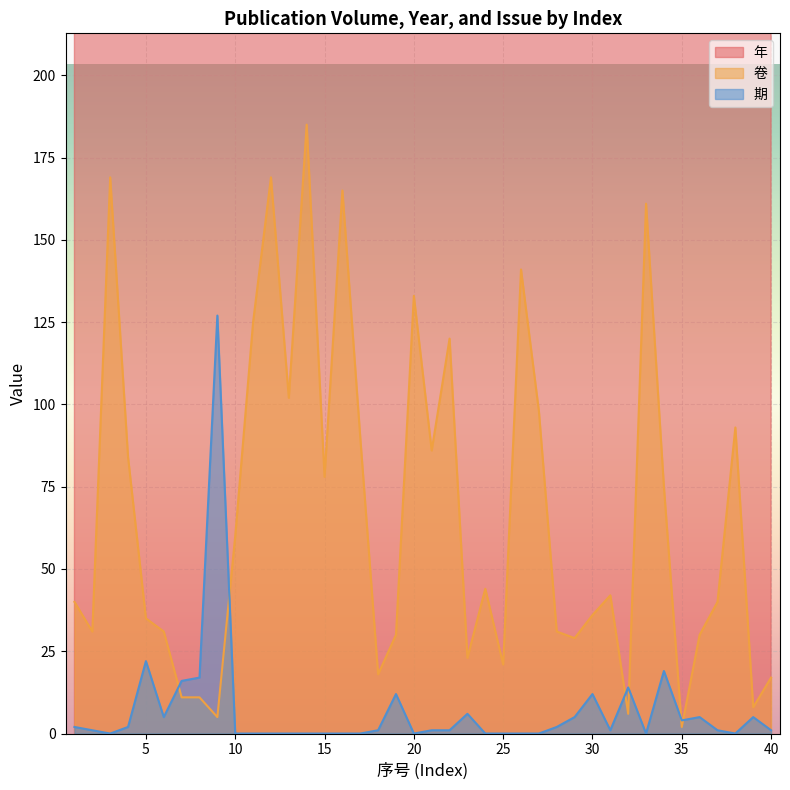

What is the difference between the highest and lowest values at 7?

2004